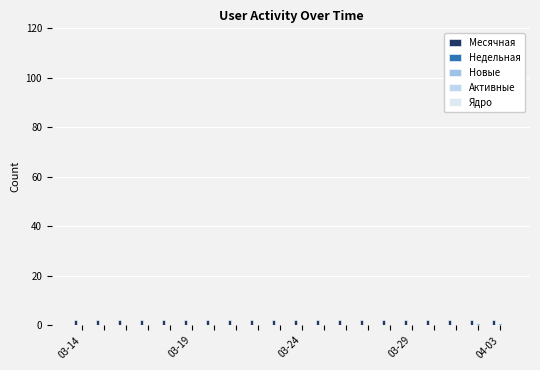

Are the bars horizontal?

No